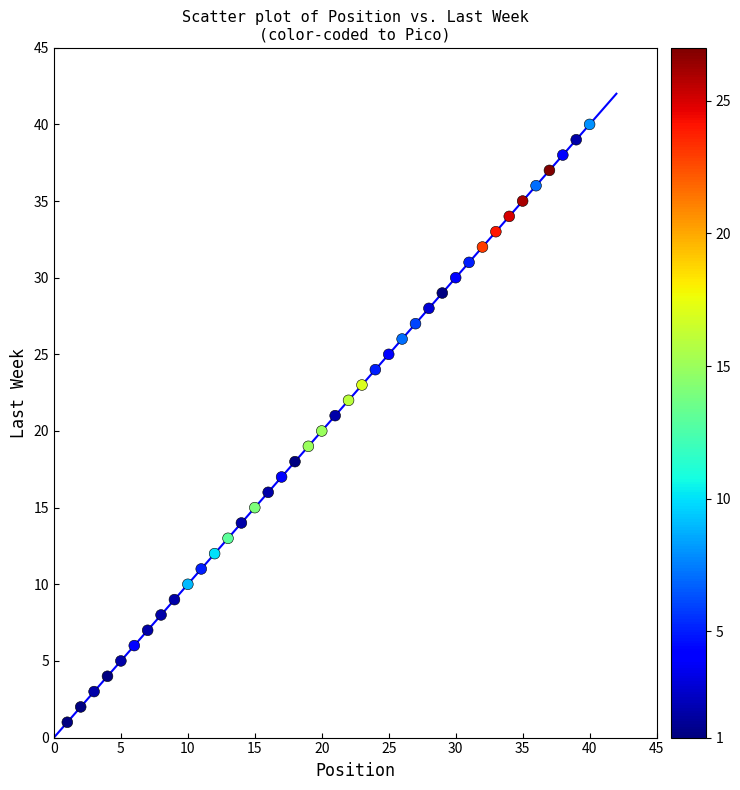

What is the range of X values (max minus min)?

39